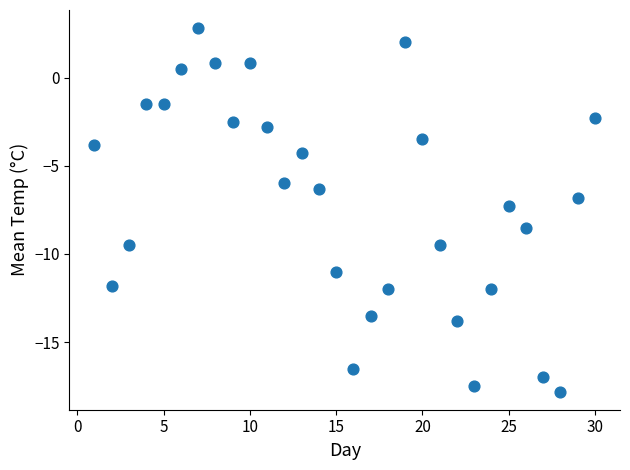

What is the range of X values (max minus min)?

29.0